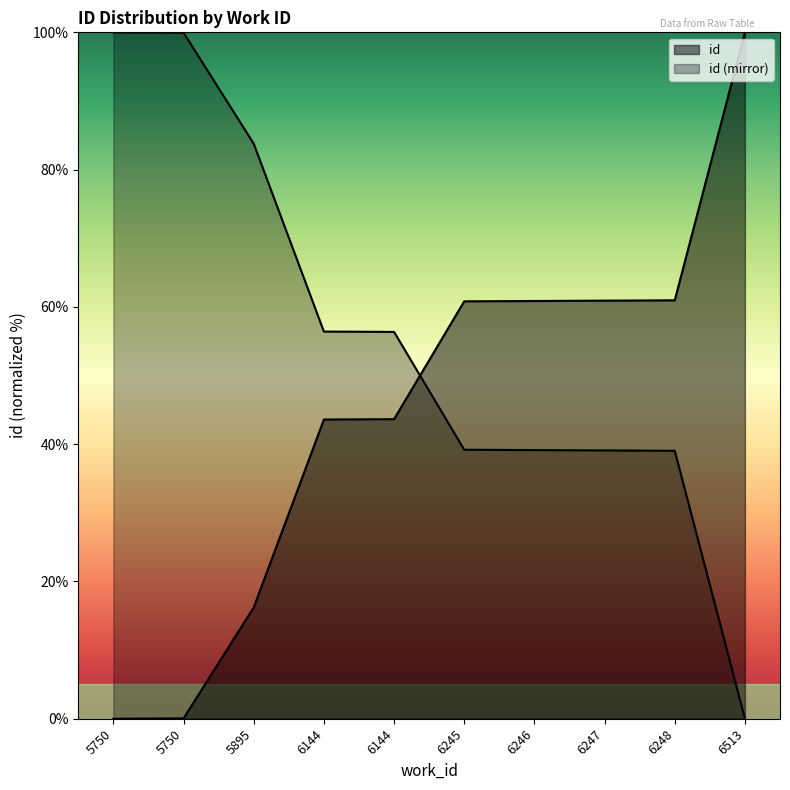

Reading left to right, transcribe all the data shown in this chart.

5750=0.0	5750=0.1	5895=16.2	6144=43.6	6144=43.6	6245=60.8	6246=60.9	6247=60.9	6248=61.0	6513=100.0